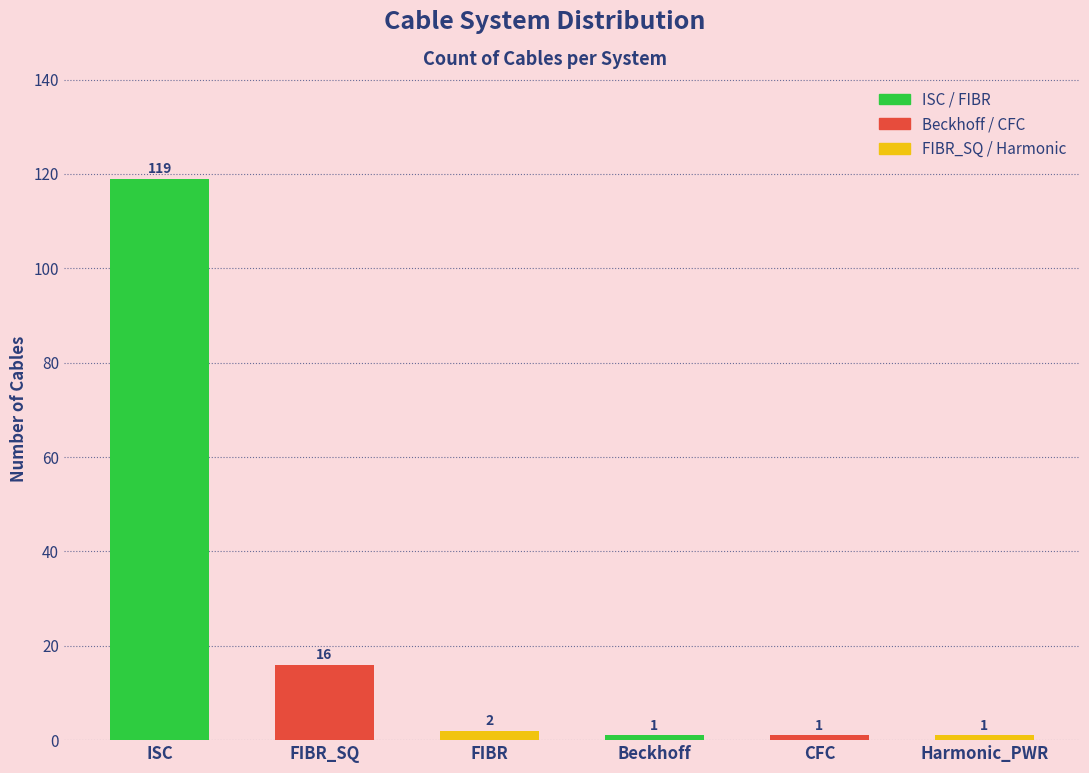

Between FIBR and CFC, which is larger?

FIBR